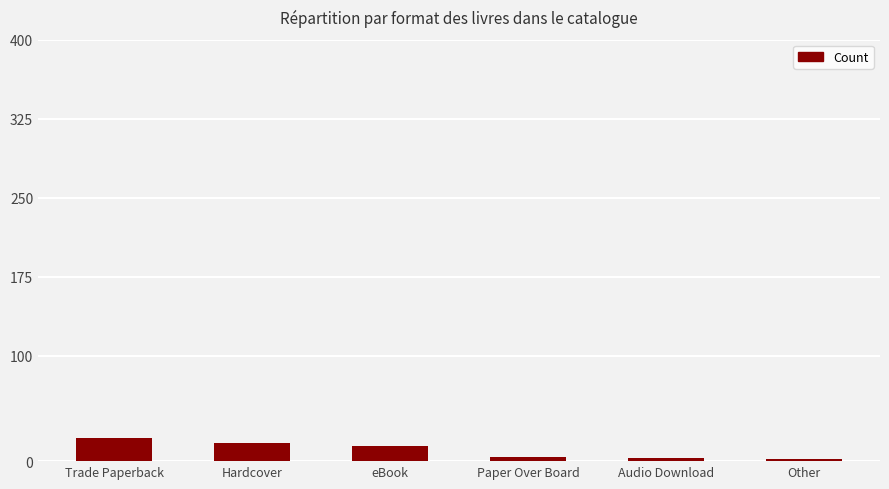

What is the average value?

10